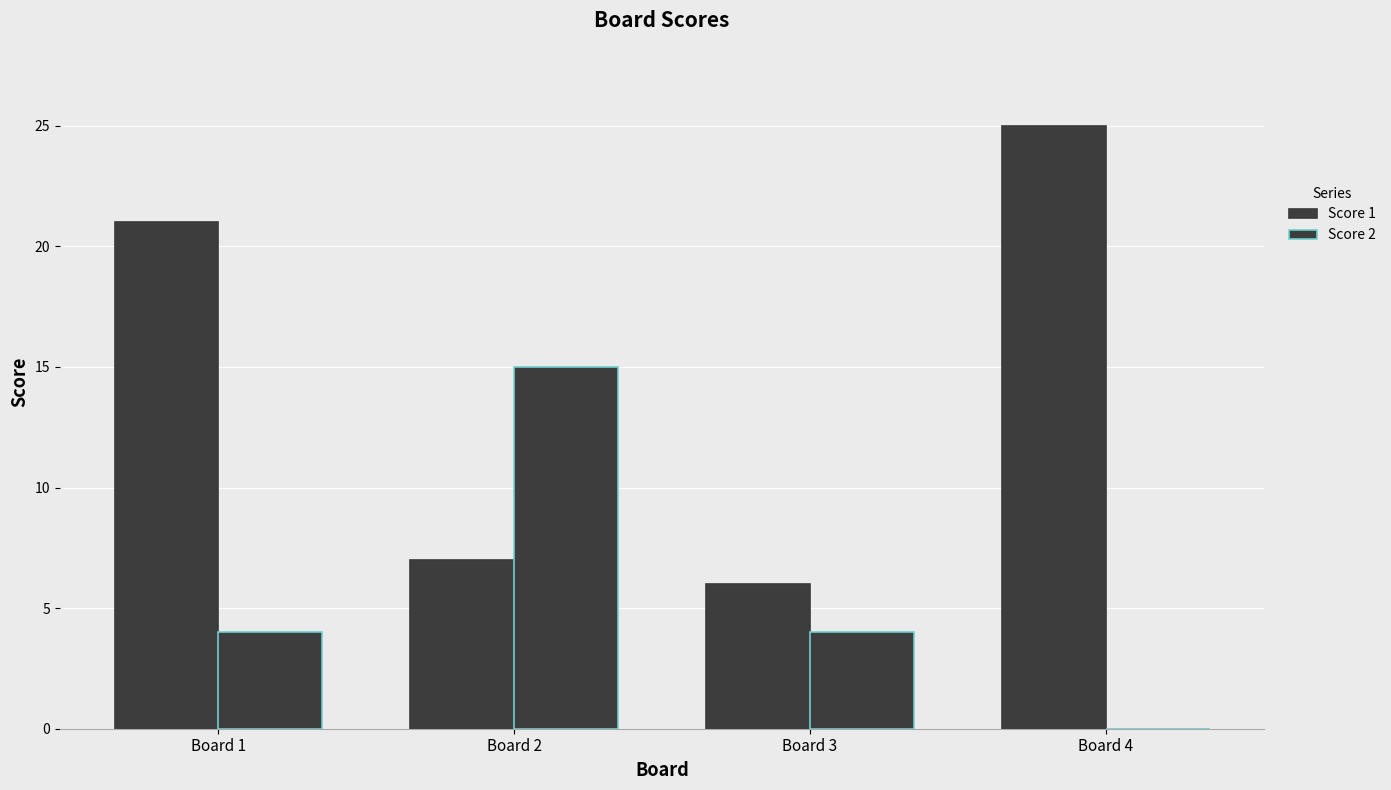

How many positive values does the Score 2 series have?

3